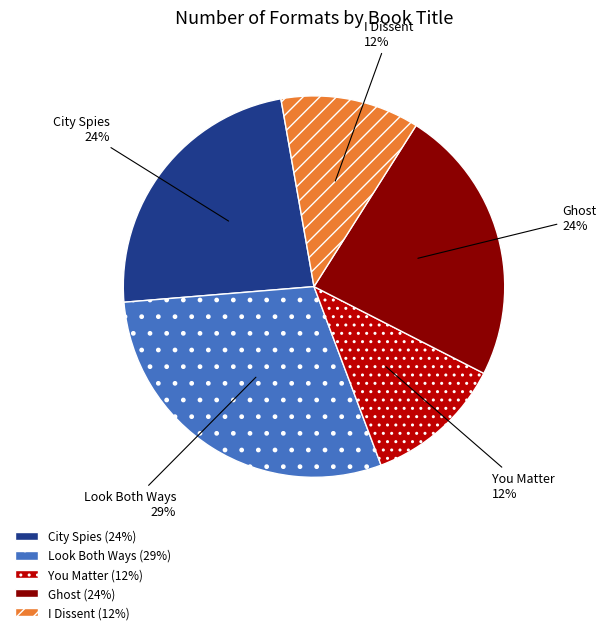

Do City Spies and I Dissent together represent more than half of the pie?

No